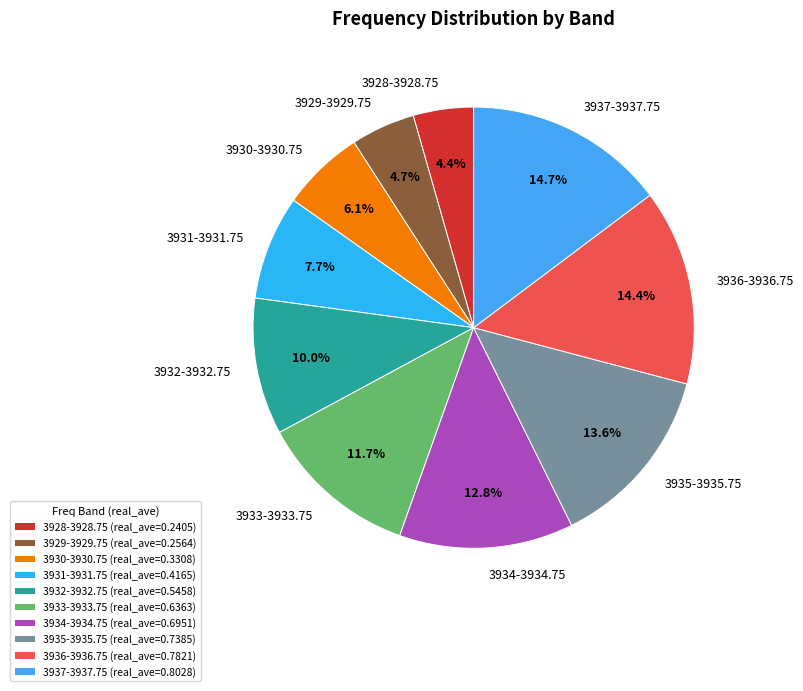

What is the total percentage of 3930-3930.75 and 3932-3932.75?

16.1%